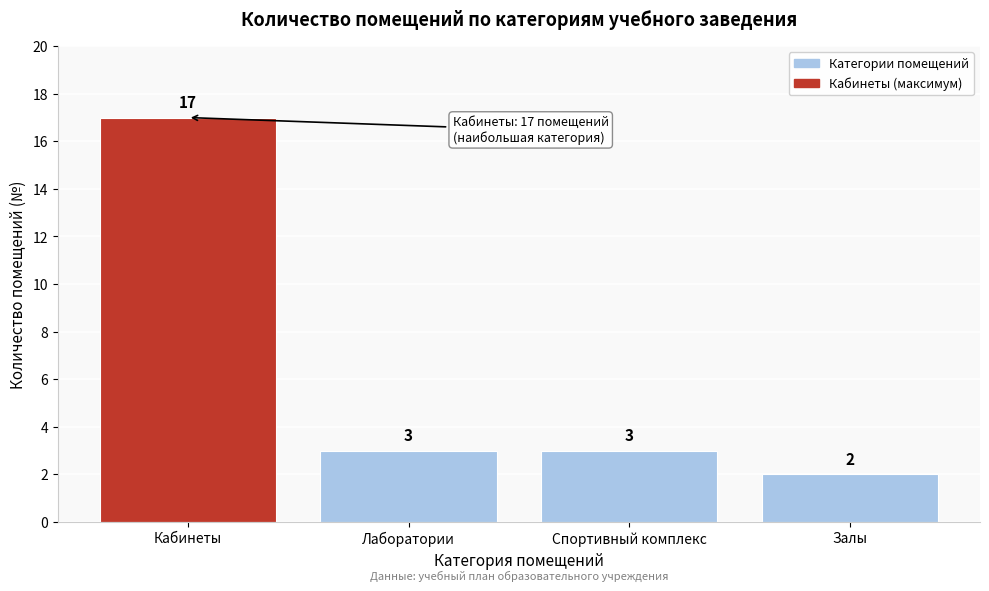

Reading left to right, list all the values displayed in this chart.

Кабинеты=17	Лаборатории=3	Спортивный комплекс=3	Залы=2